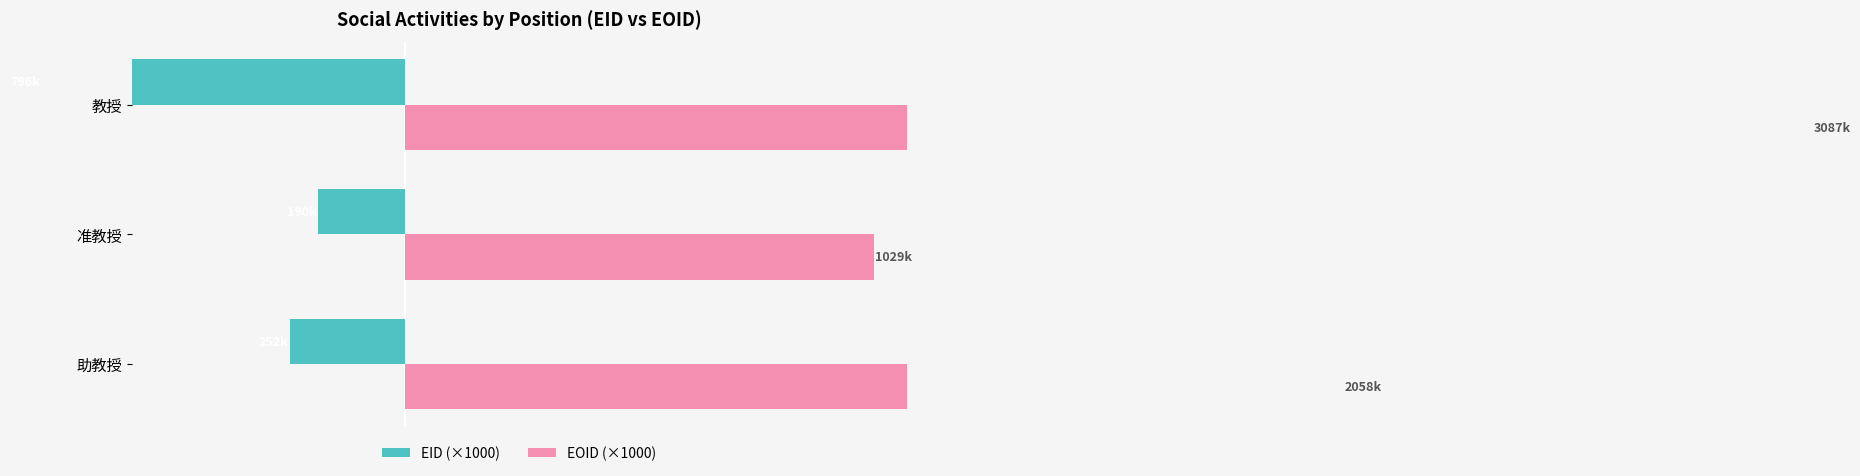

How many bars are there in each group?

2